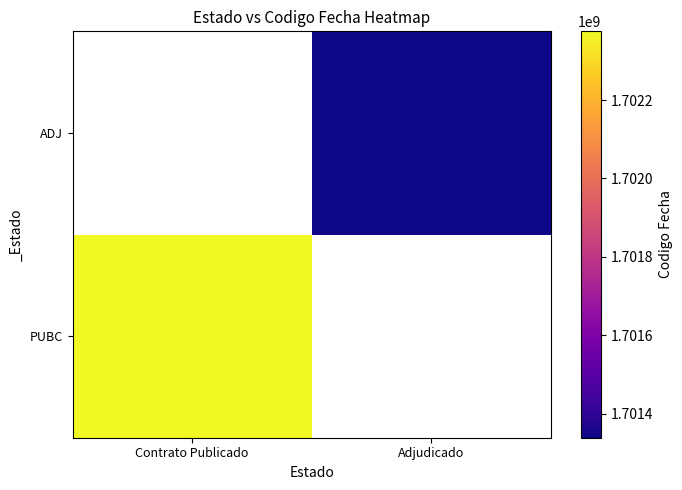

Rank the series at Contrato Publicado from highest to lowest value.

PUBC, ADJ